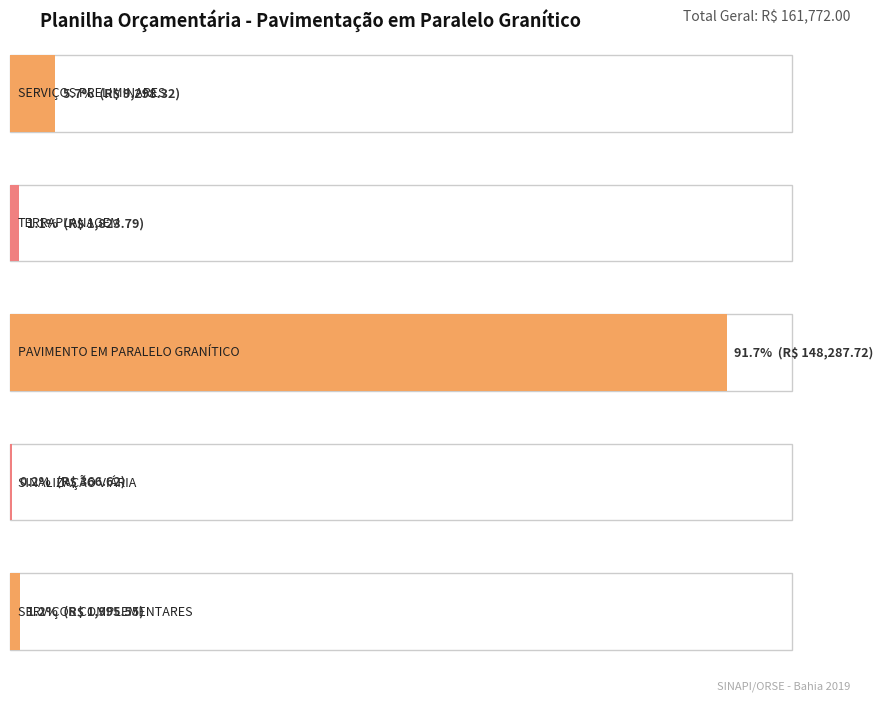

Where is the data nearest to the value 74327?

SERVIÇOS PRELIMINARES